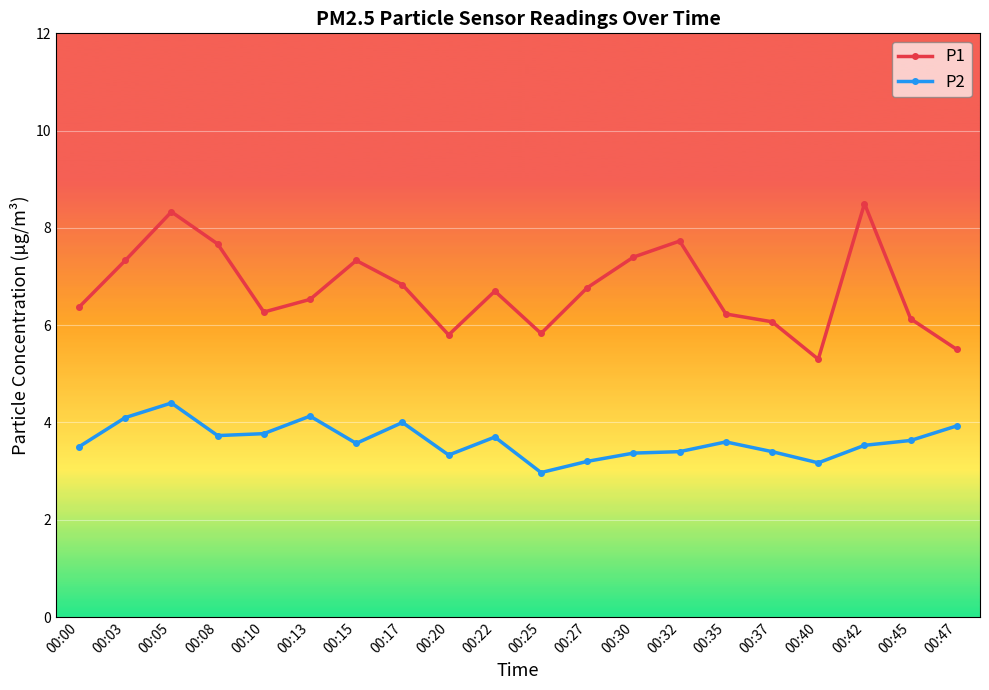

In P2, how many points are lower than both neighbors (excluding endpoints)?

5